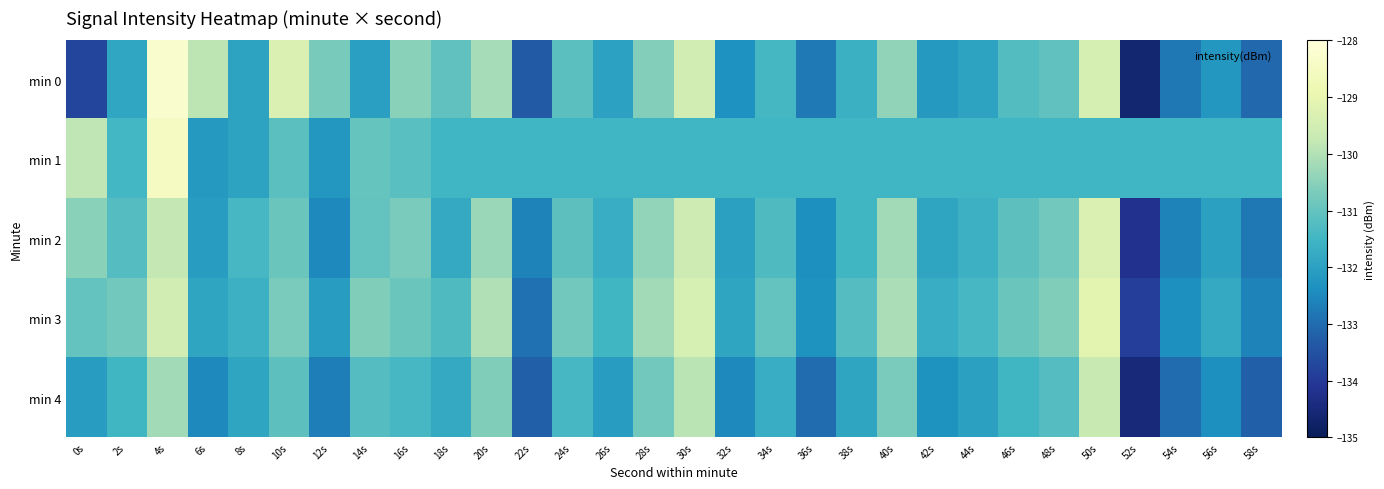

Reading left to right, what are all the values shown in this chart?

min 0: 0s=-133.7	2s=-131.9	4s=-128.3	6s=-129.9	8s=-132.0	10s=-129.3	12s=-130.7	14s=-132.0	16s=-130.5	18s=-131.1	20s=-130.1	22s=-133.3	24s=-131.1	26s=-132.0	28s=-130.6	30s=-129.5	32s=-132.3	34s=-131.4	36s=-132.8	38s=-131.6	40s=-130.4	42s=-132.2	44s=-132.0	46s=-131.3	48s=-131.0	50s=-129.4	52s=-134.6	54s=-132.8	56s=-132.2	58s=-133.1
min 1: 0s=-129.8	2s=-131.5	4s=-128.5	6s=-132.2	8s=-132.0	10s=-131.1	12s=-132.2	14s=-131.0	16s=-131.2	18s=-131.5	20s=-131.5	22s=-131.5	24s=-131.5	26s=-131.5	28s=-131.5	30s=-131.5	32s=-131.5	34s=-131.5	36s=-131.5	38s=-131.5	40s=-131.5	42s=-131.5	44s=-131.5	46s=-131.5	48s=-131.5	50s=-131.5	52s=-131.5	54s=-131.5	56s=-131.5	58s=-131.5
min 2: 0s=-130.5	2s=-131.2	4s=-129.8	6s=-132.1	8s=-131.4	10s=-130.9	12s=-132.5	14s=-131.0	16s=-130.7	18s=-131.8	20s=-130.3	22s=-132.6	24s=-131.1	26s=-131.7	28s=-130.4	30s=-129.6	32s=-132.0	34s=-131.3	36s=-132.4	38s=-131.5	40s=-130.2	42s=-131.9	44s=-131.6	46s=-131.1	48s=-130.8	50s=-129.3	52s=-134.2	54s=-132.6	56s=-132.0	58s=-132.8
min 3: 0s=-131.0	2s=-130.8	4s=-129.5	6s=-131.9	8s=-131.6	10s=-130.7	12s=-132.1	14s=-130.6	16s=-130.9	18s=-131.3	20s=-130.0	22s=-132.9	24s=-130.8	26s=-131.5	28s=-130.2	30s=-129.4	32s=-131.9	34s=-131.0	36s=-132.3	38s=-131.2	40s=-130.1	42s=-131.7	44s=-131.4	46s=-130.9	48s=-130.6	50s=-129.1	52s=-133.9	54s=-132.4	56s=-131.8	58s=-132.6
min 4: 0s=-132.1	2s=-131.5	4s=-130.2	6s=-132.5	8s=-131.9	10s=-131.1	12s=-132.7	14s=-131.2	16s=-131.4	18s=-131.8	20s=-130.6	22s=-133.2	24s=-131.4	26s=-132.1	28s=-130.8	30s=-129.9	32s=-132.5	34s=-131.7	36s=-133.0	38s=-131.9	40s=-130.7	42s=-132.3	44s=-132.0	46s=-131.5	48s=-131.2	50s=-129.7	52s=-134.5	54s=-133.0	56s=-132.4	58s=-133.2